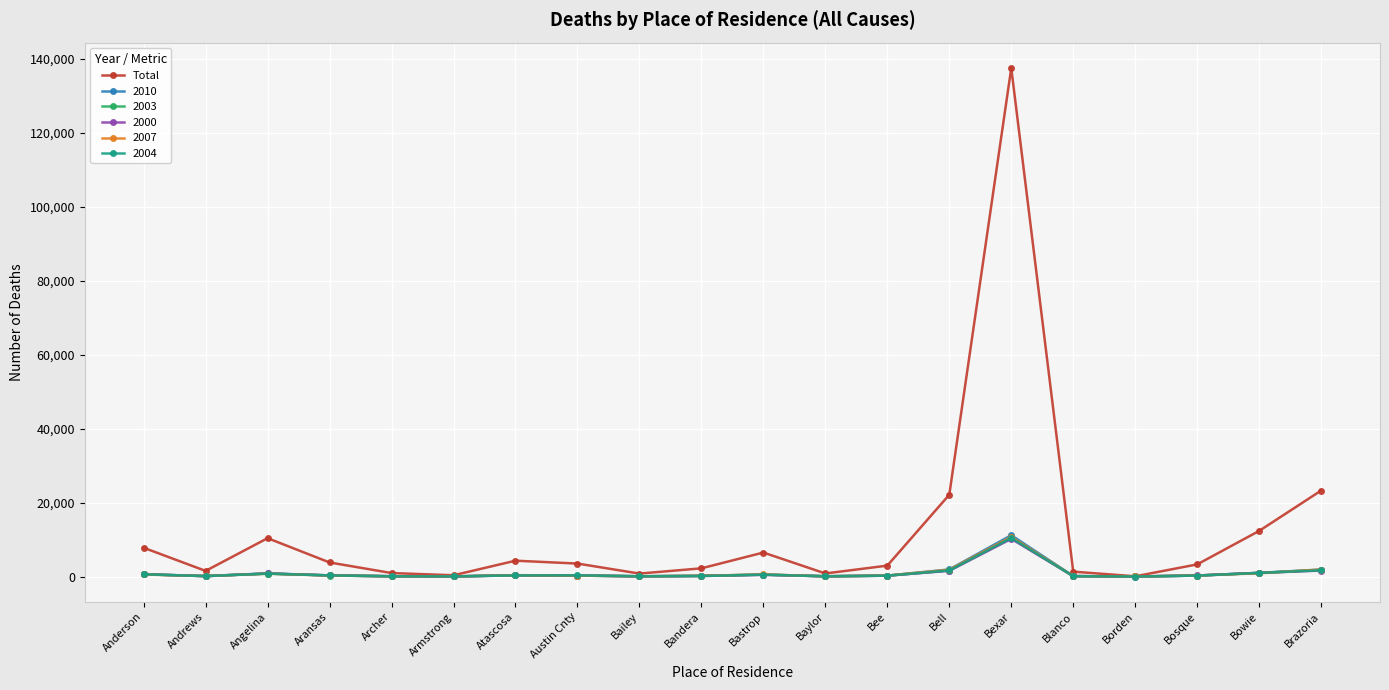

How many lines are shown in the chart?

6